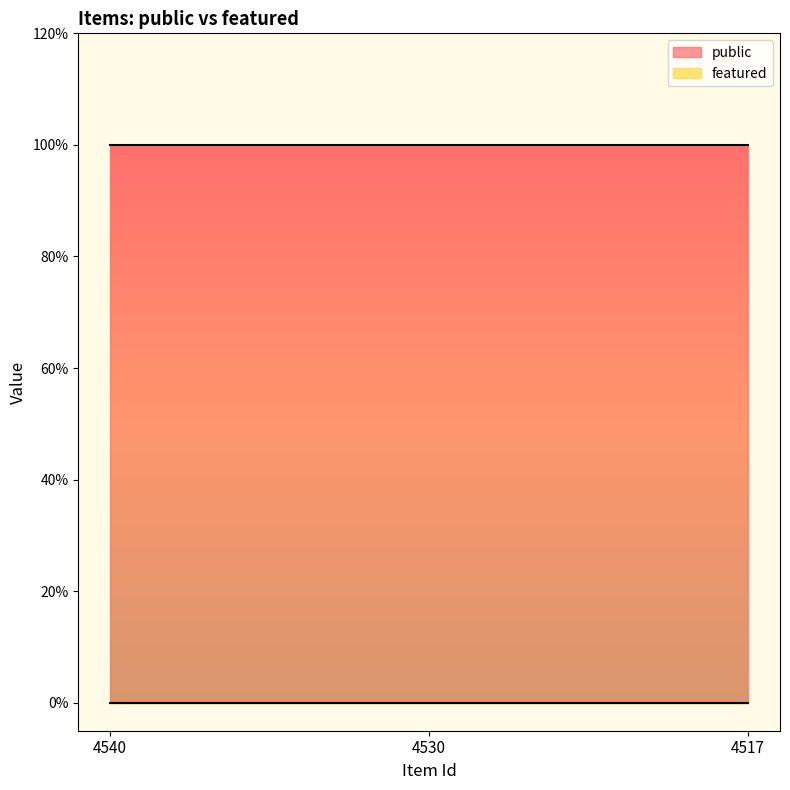

How many categories are shown in the chart?

3